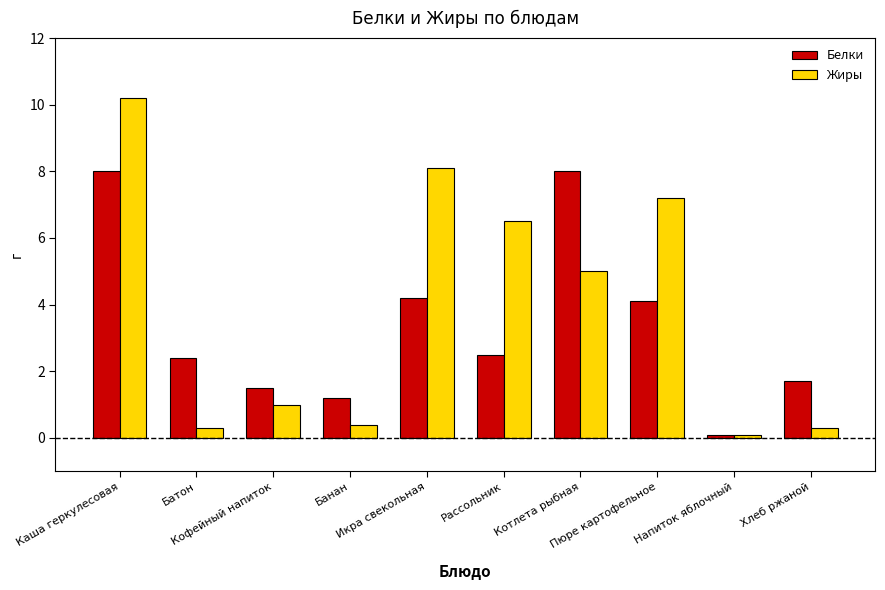

List the series in order of their peak value, highest first.

Жиры, Белки